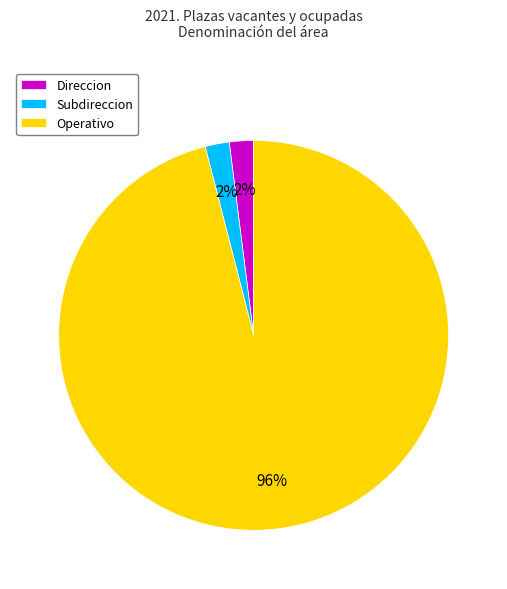

Approximately how many times larger is the value at Operativo compared to Subdireccion?

48.0